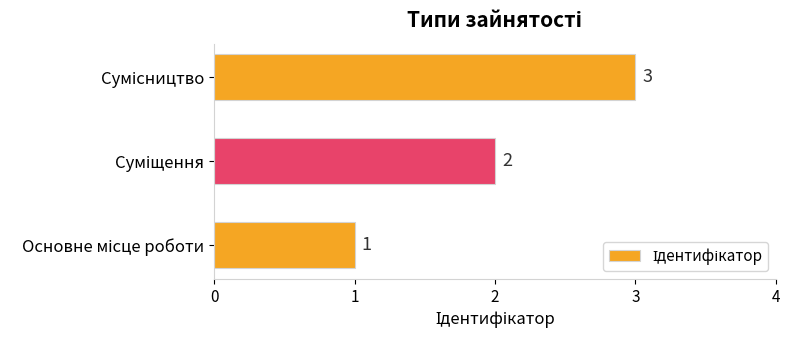

How many values are between 1 and 3?

3